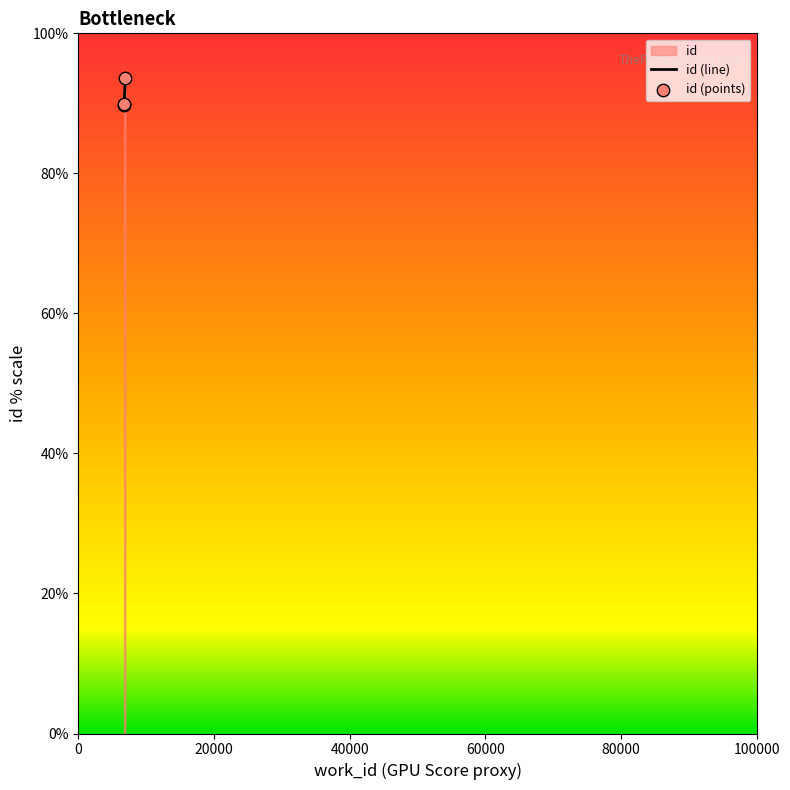

What is the change in value from 6749 to 6946?

+3.8